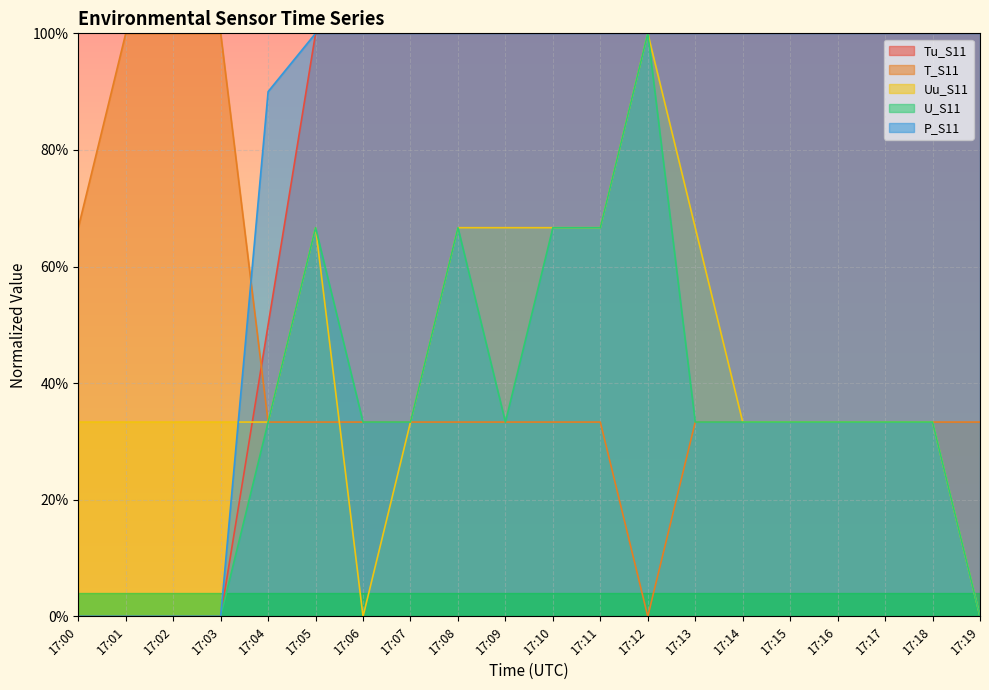

Which series has the largest range (max minus min)?

Tu_S11